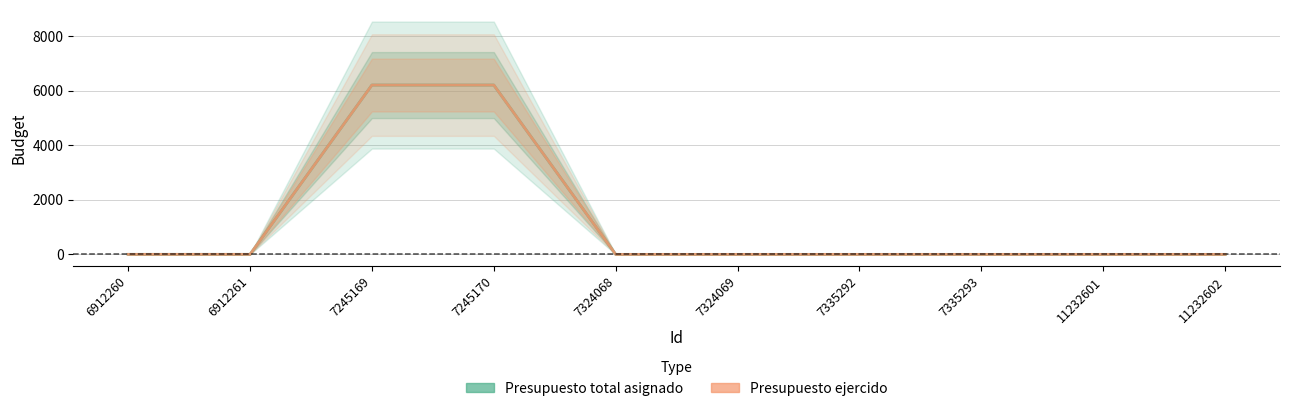

True or false: Presupuesto total asignado and Presupuesto ejercido intersect in this chart.

False